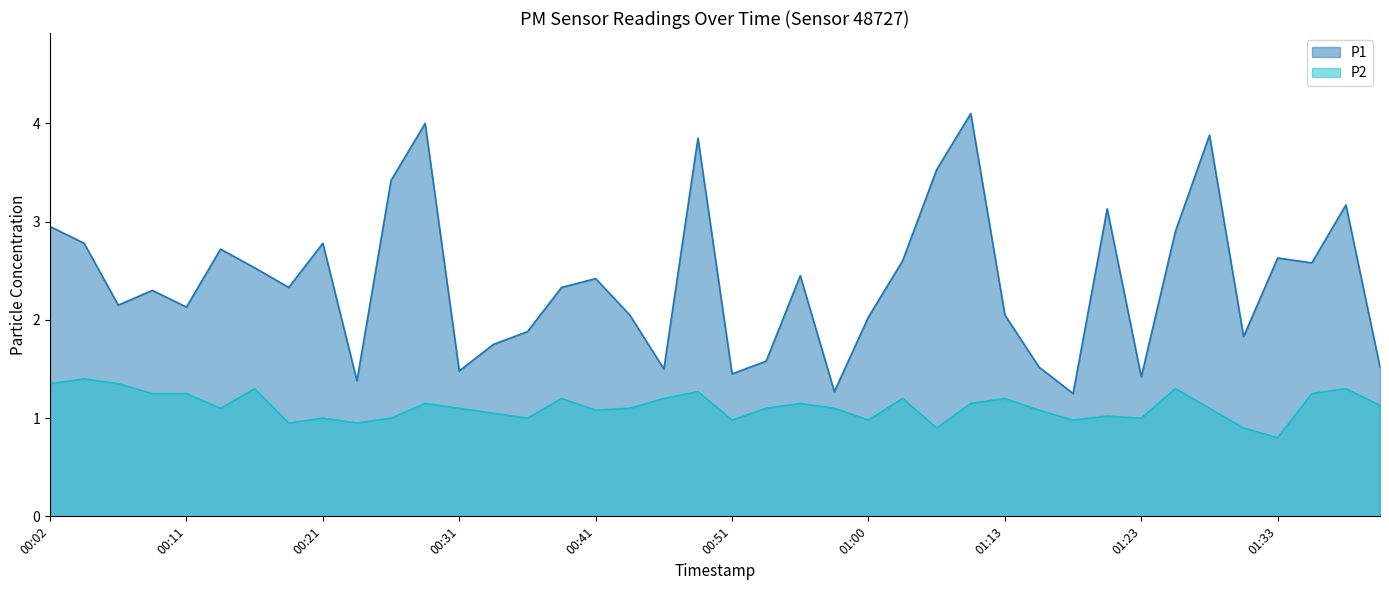

True or false: P1 has more than 2 points higher than both neighbors.

True